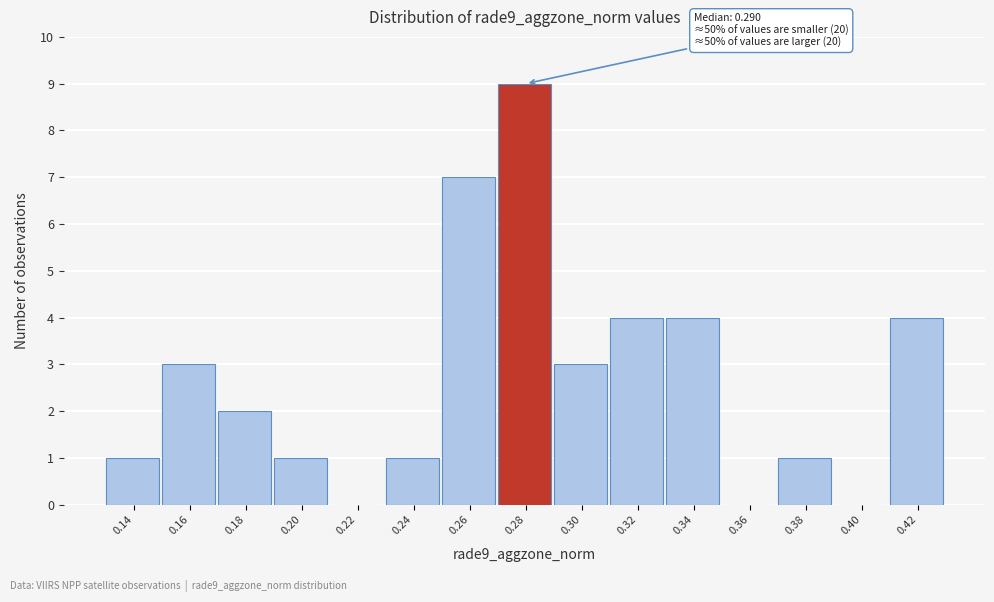

Reading right to left, extract all data points from this chart.

0.42=4	0.40=0	0.38=1	0.36=0	0.34=4	0.32=4	0.30=3	0.28=9	0.26=7	0.24=1	0.22=0	0.20=1	0.18=2	0.16=3	0.14=1